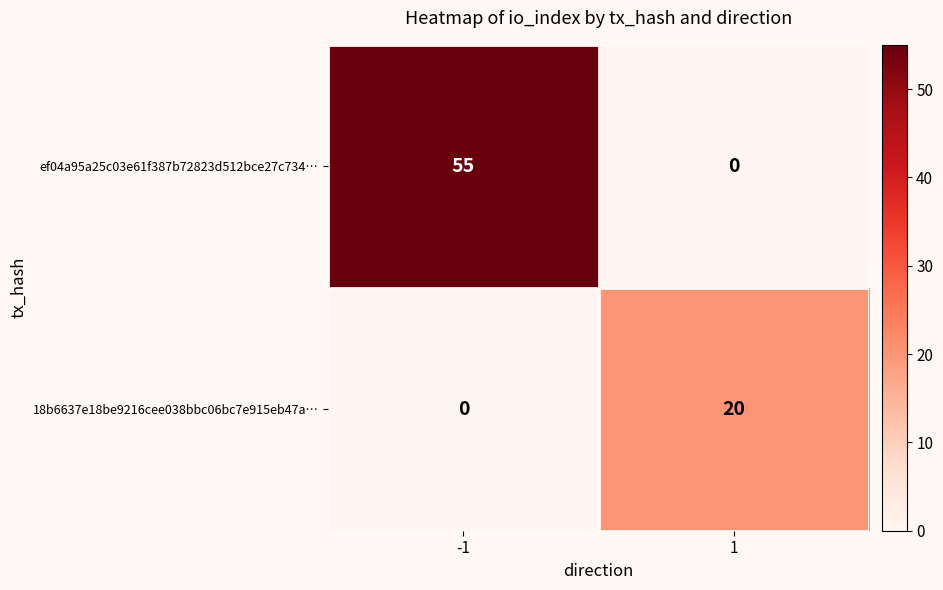

What is the difference between the ef04a95a25c03e61f387b72823d512bce27c734… values at -1 and 1?

55